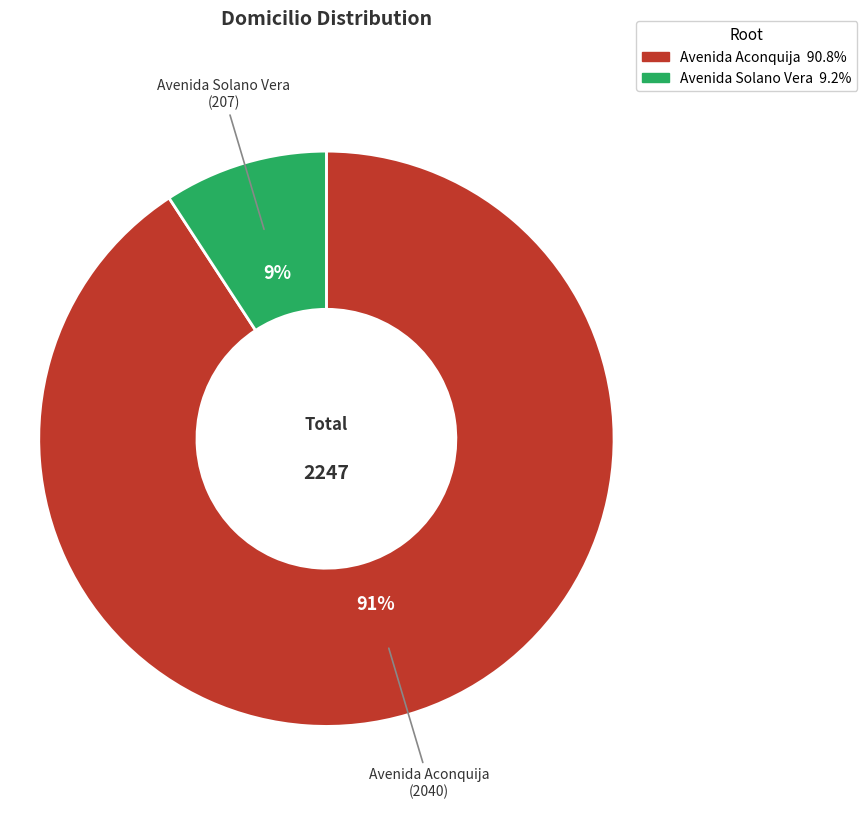

The Avenida Aconquija slice represents 99% of the pie. True or false?

False